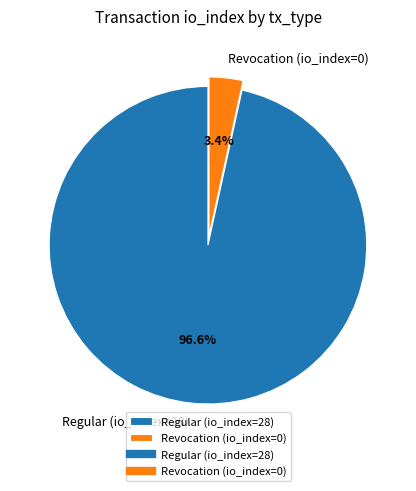

What percentage do Regular (io_index=28) and Revocation (io_index=0) together represent?

100.0%